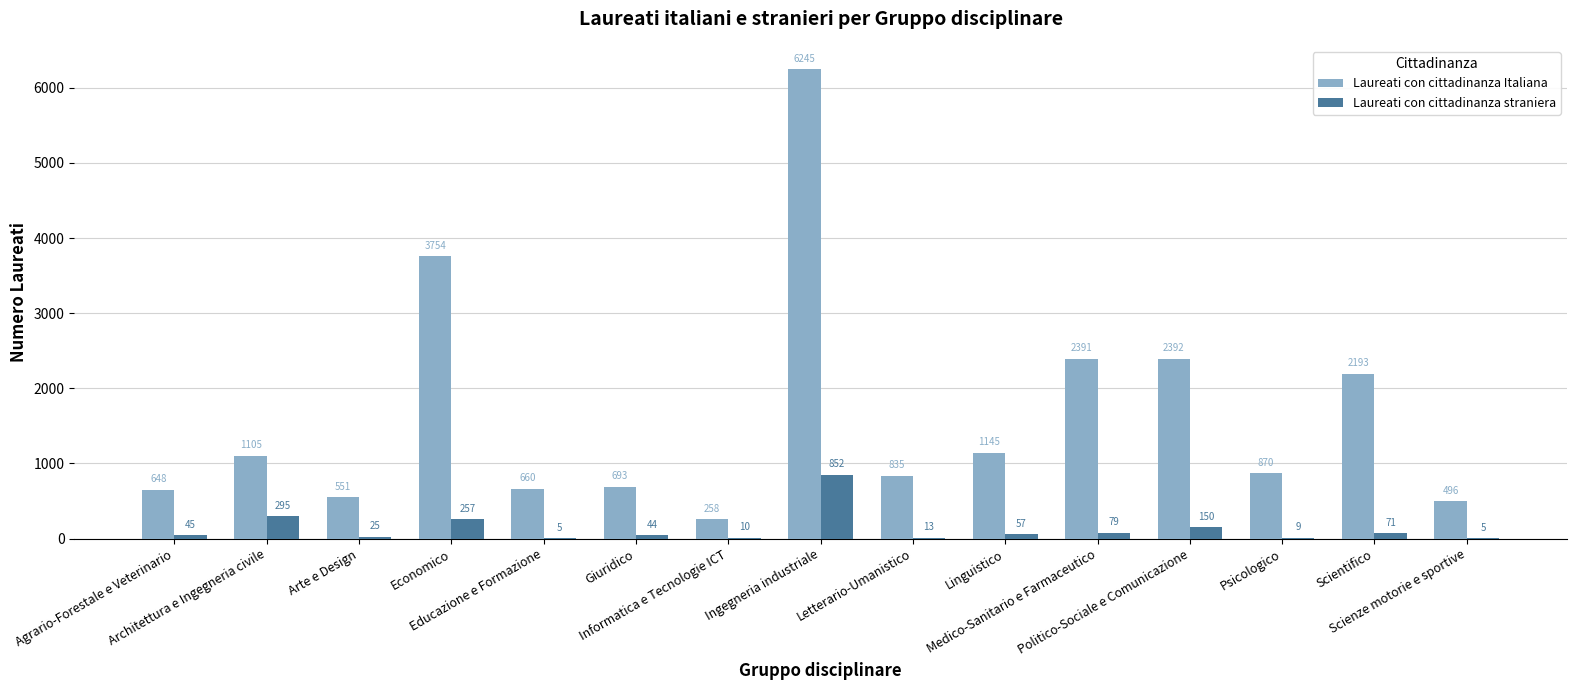

Which series has the largest total across all categories?

Laureati con cittadinanza Italiana